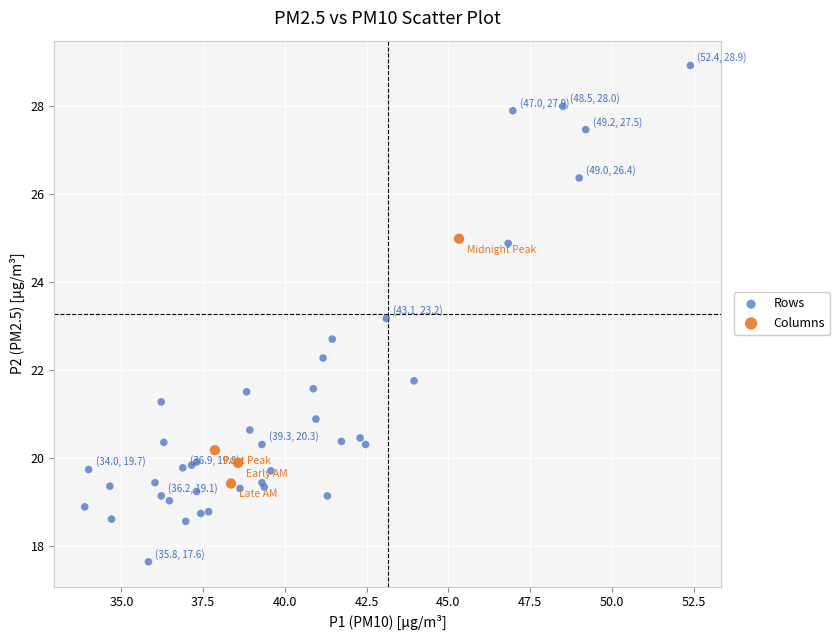

Which series contains the highest Y value?

Rows